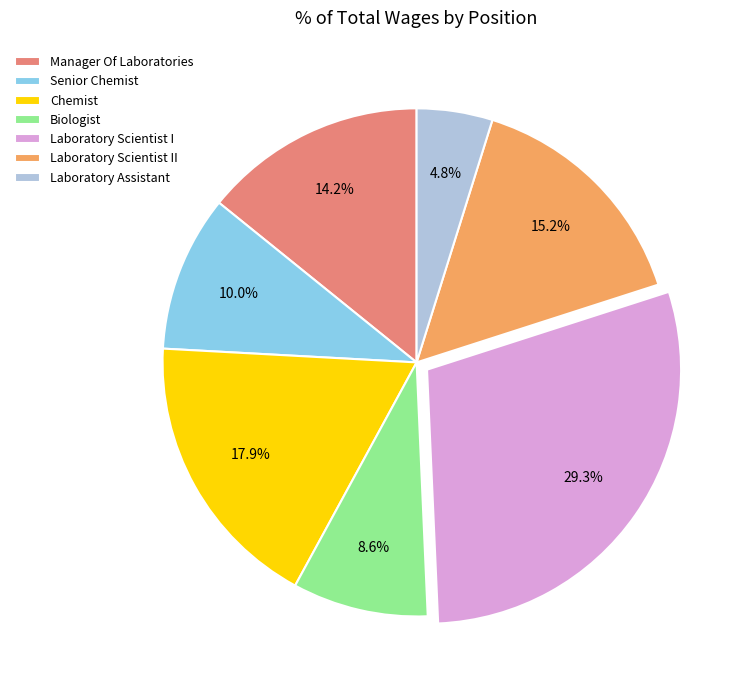

To the nearest percent, what portion does Laboratory Scientist I represent?

29%